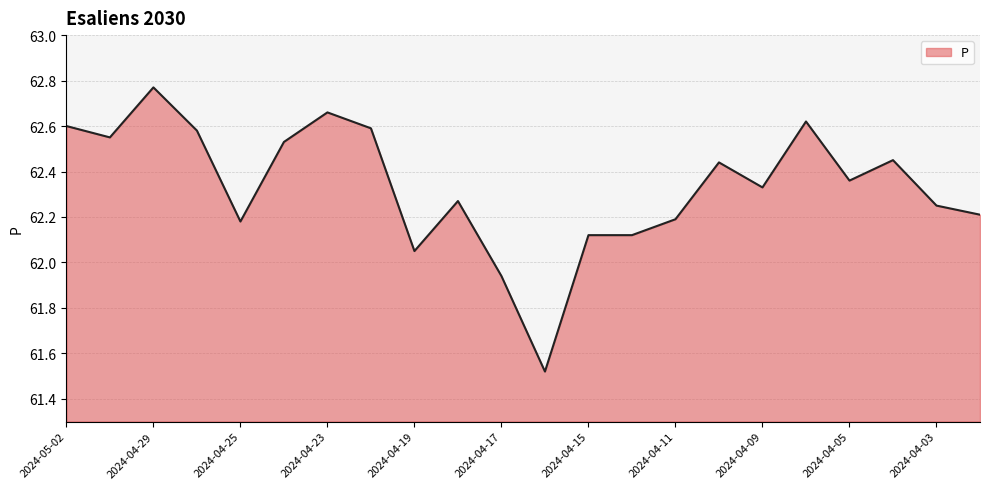

Does the chart have visible grid lines?

Yes